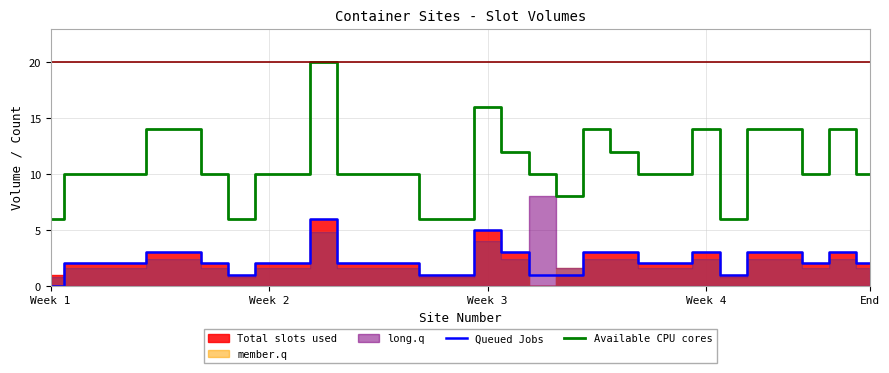

What is the sum of all Queued Jobs values?

70